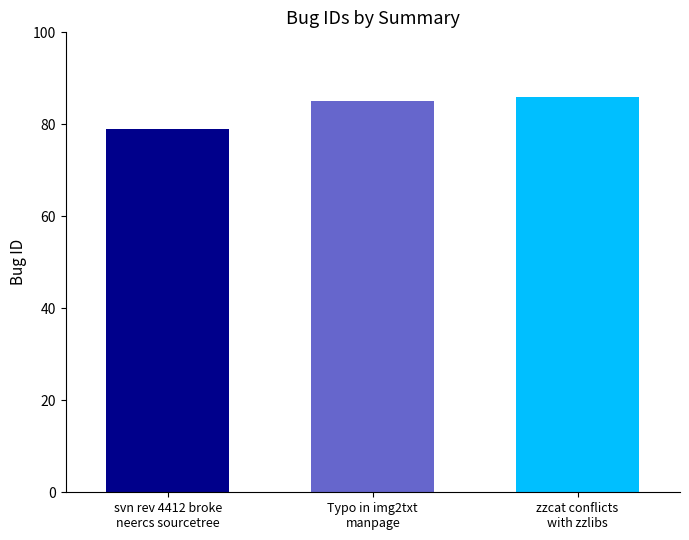

List the labels in order of value, smallest first.

svn rev 4412 broke
neercs sourcetree, Typo in img2txt
manpage, zzcat conflicts
with zzlibs